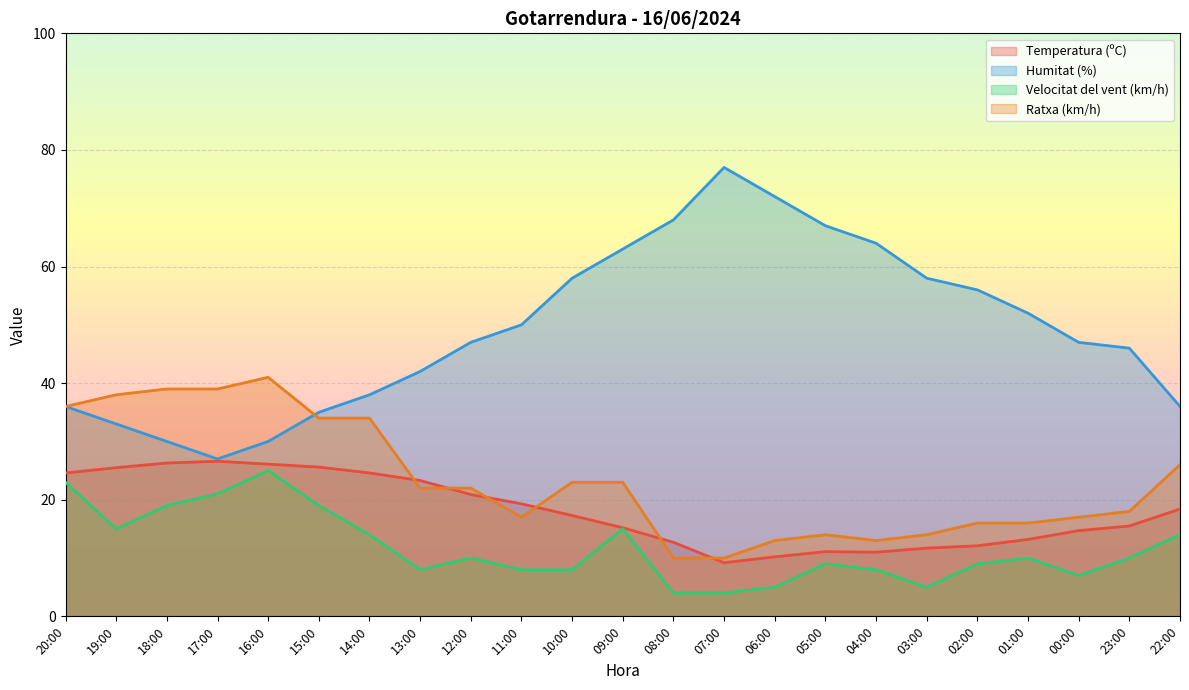

The Temperatura (ºC) series shows 11.1 at 05:00. True or false?

True